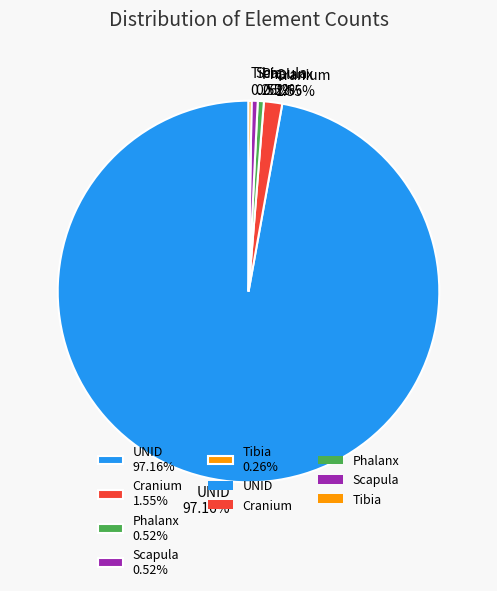

What percentage is NOT represented by Scapula?

99.5%